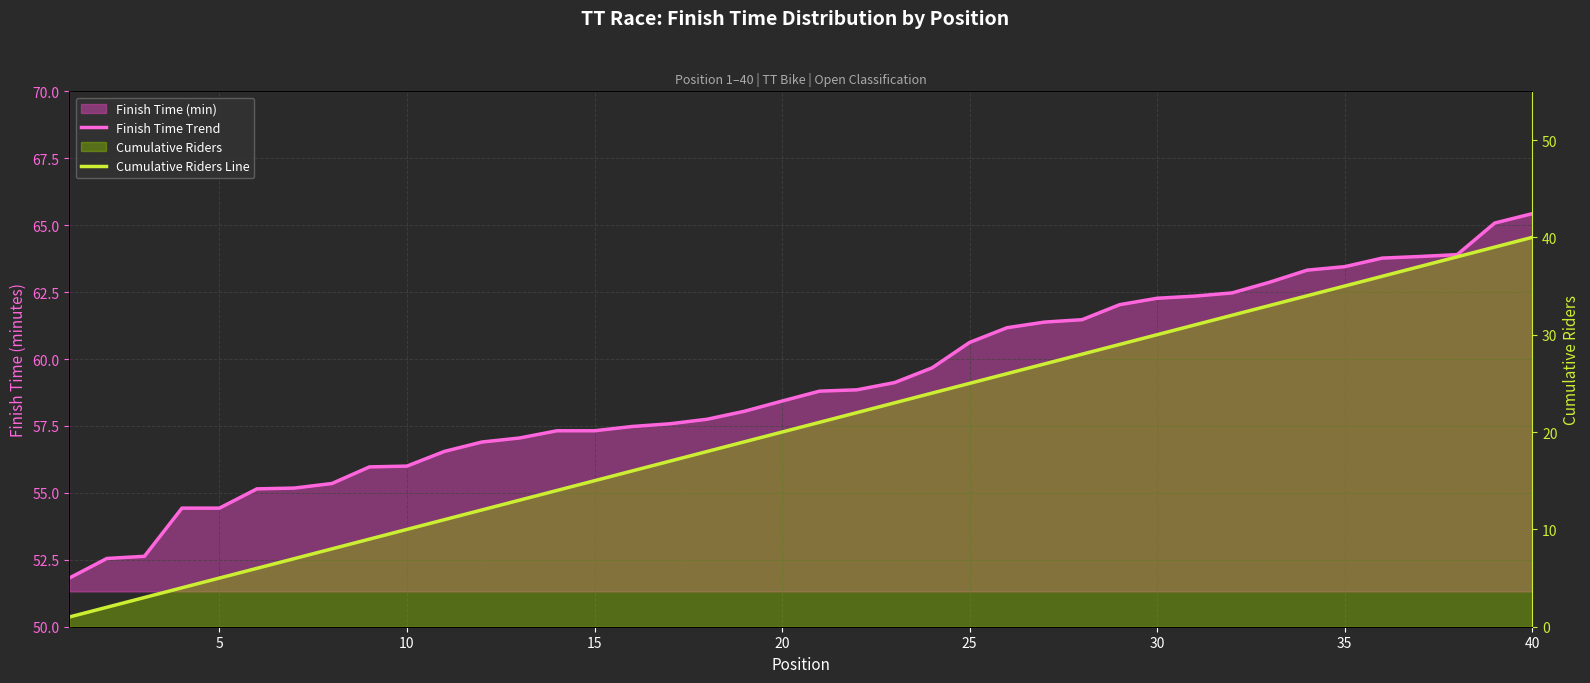

Does the chart display data point markers on the line(s)?

No